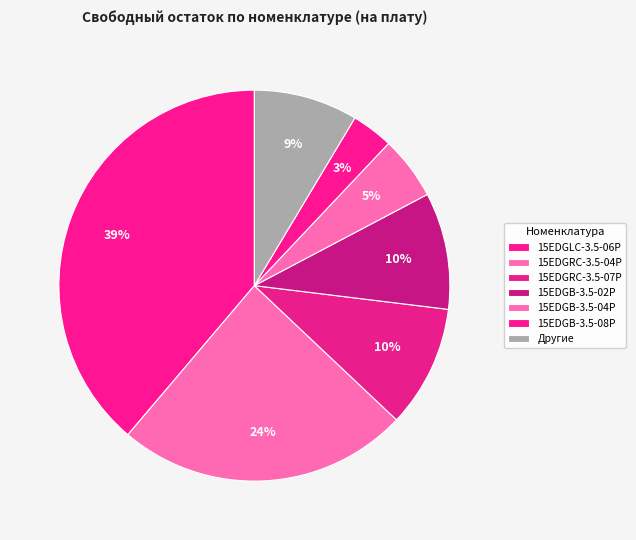

How many slices are in this pie chart?

7